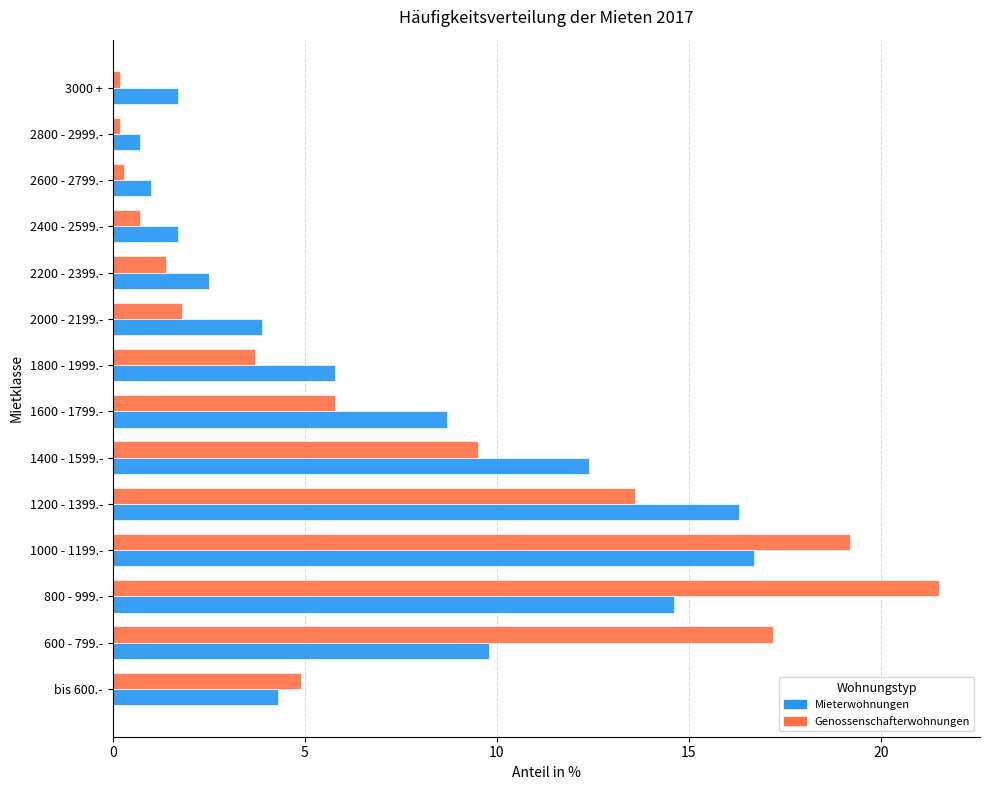

What is the spread (max minus min) of values at 2000 - 2199.-?

2.1